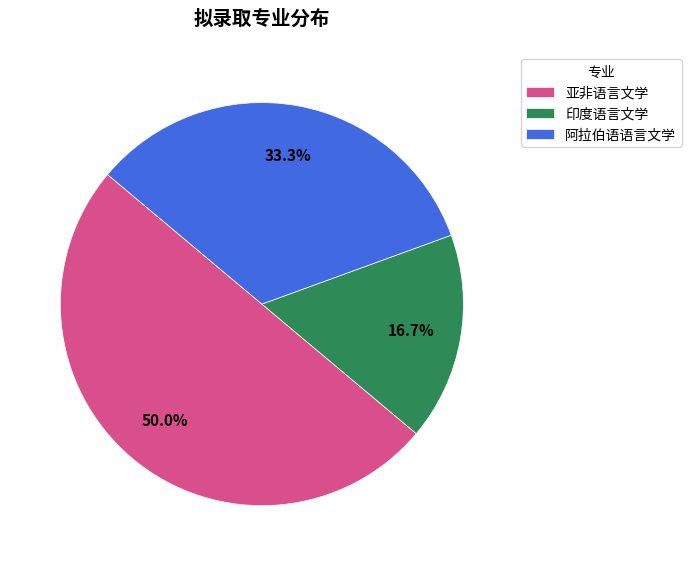

To the nearest percent, what is the combined percentage of 亚非语言文学 and 阿拉伯语语言文学?

83%